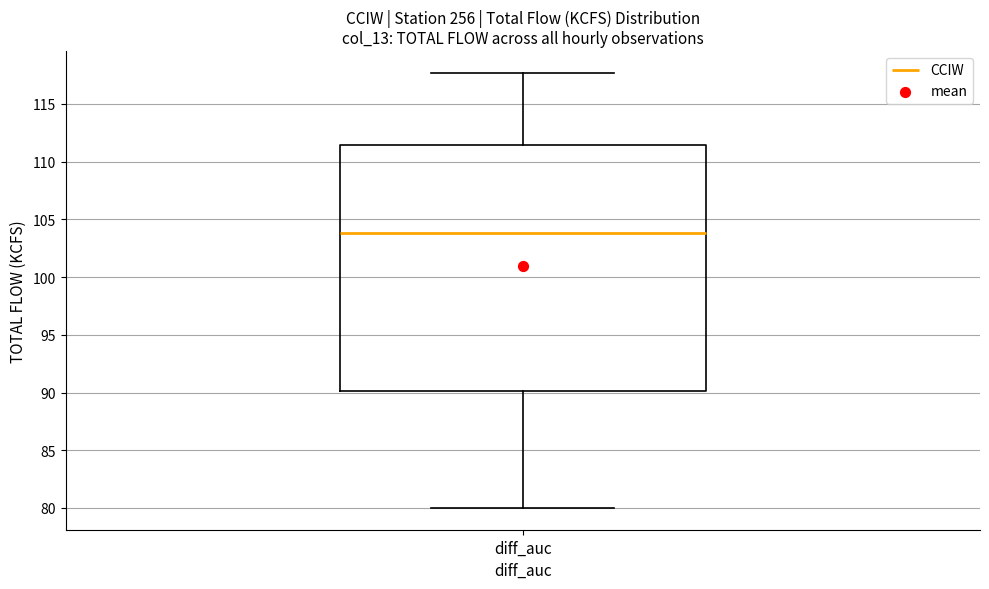

Read this box plot against the y-axis: the position of the median line, the range covered by the box, and the ends of both whiskers. The values are not printed on the chart, so give them approximately, as read against the axis.

median 104.0, box 90.0 to 111.5, whiskers 80.0 to 117.5